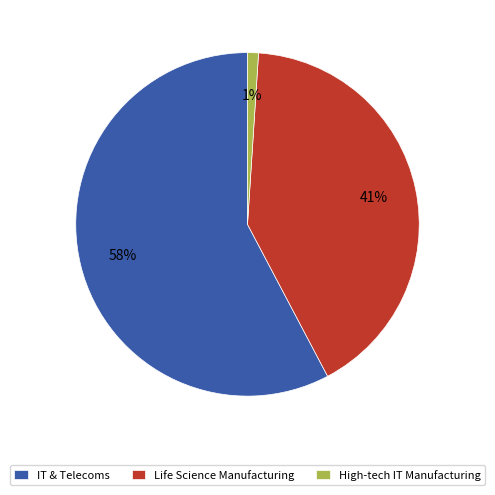

Which category accounts for the majority?

IT & Telecoms